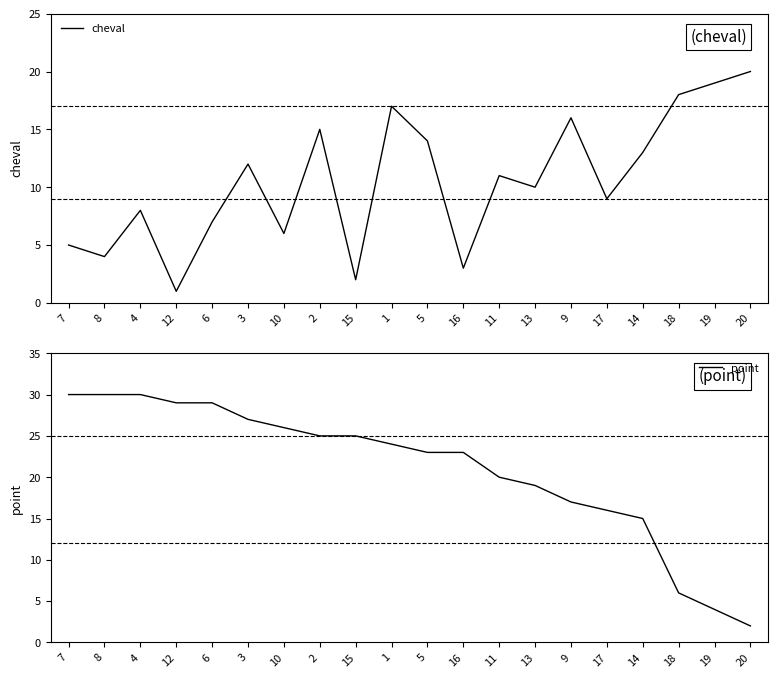

Between 9 and 19, which series saw the biggest shift?

point